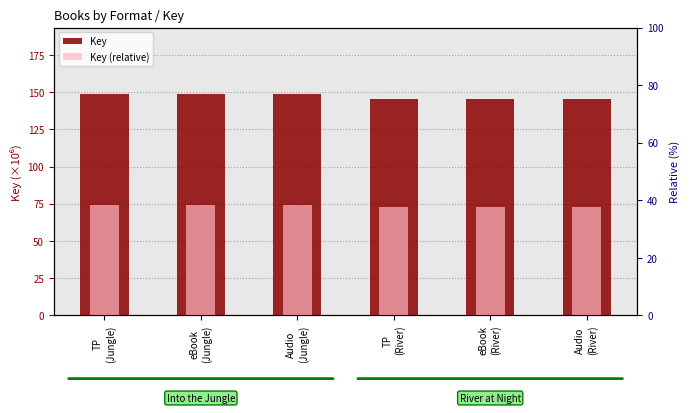

What are all the series names shown in the legend?

Key, Key (relative)